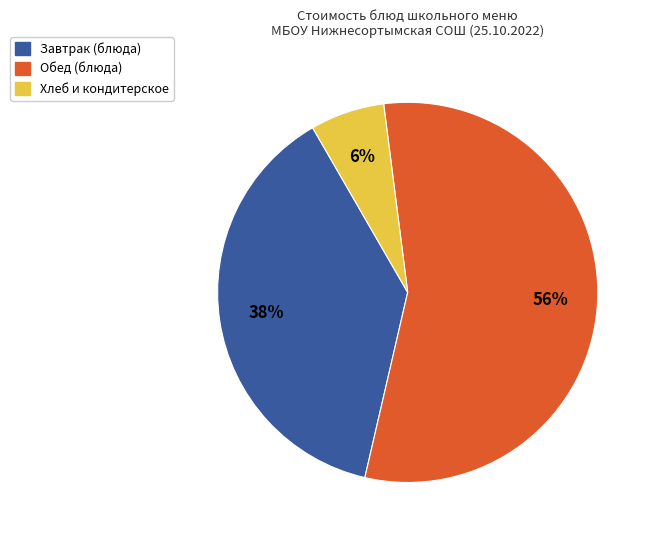

Is there any slice that represents more than half of the pie?

Yes